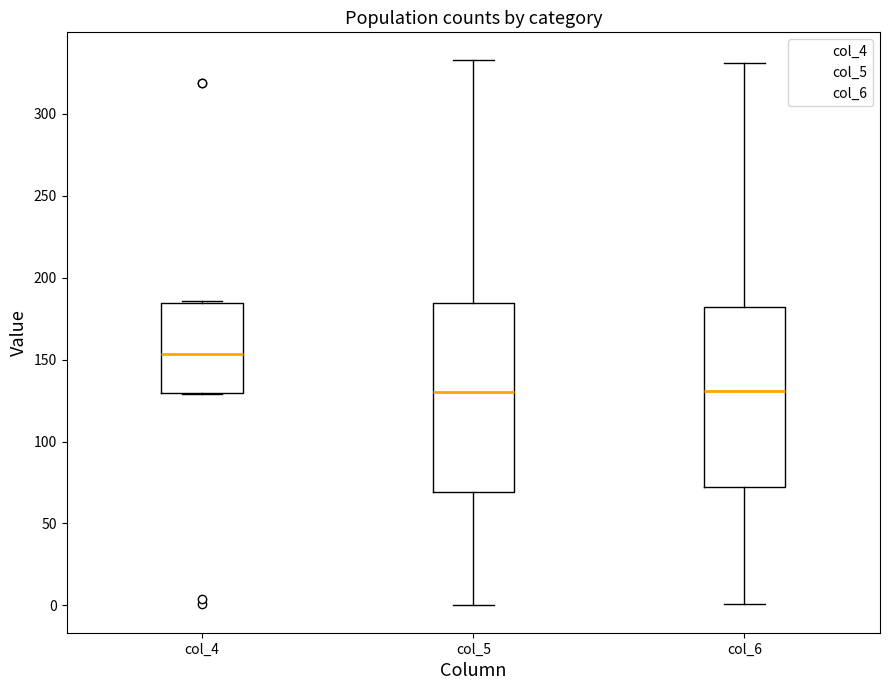

Reading left to right, transcribe this box plot: for each box, give where its median line is, the range the box spans, and where its two whiskers end, as read against the y-axis. The values are not printed on the chart, so give them approximately, as read against the axis.

col_4: median 155, box 130 to 185, whiskers 130 to 185 (just above the box's upper edge)
col_5: median 130, box 70 to 185, whiskers 0 to 335
col_6: median 130, box 70 to 180, whiskers 0 to 330